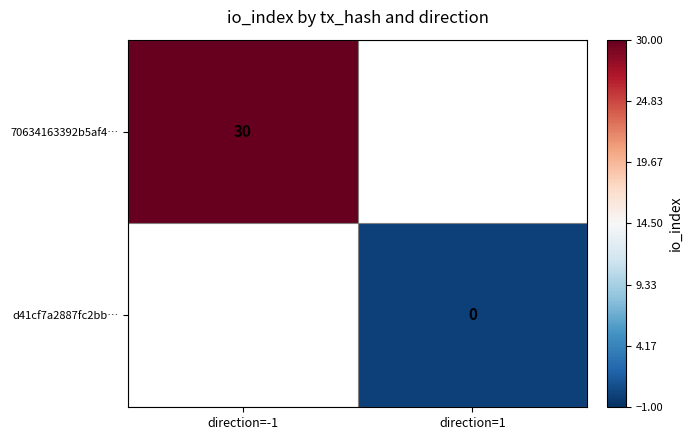

The 70634163392b5af4… series shows 30.0 at direction=-1. True or false?

True